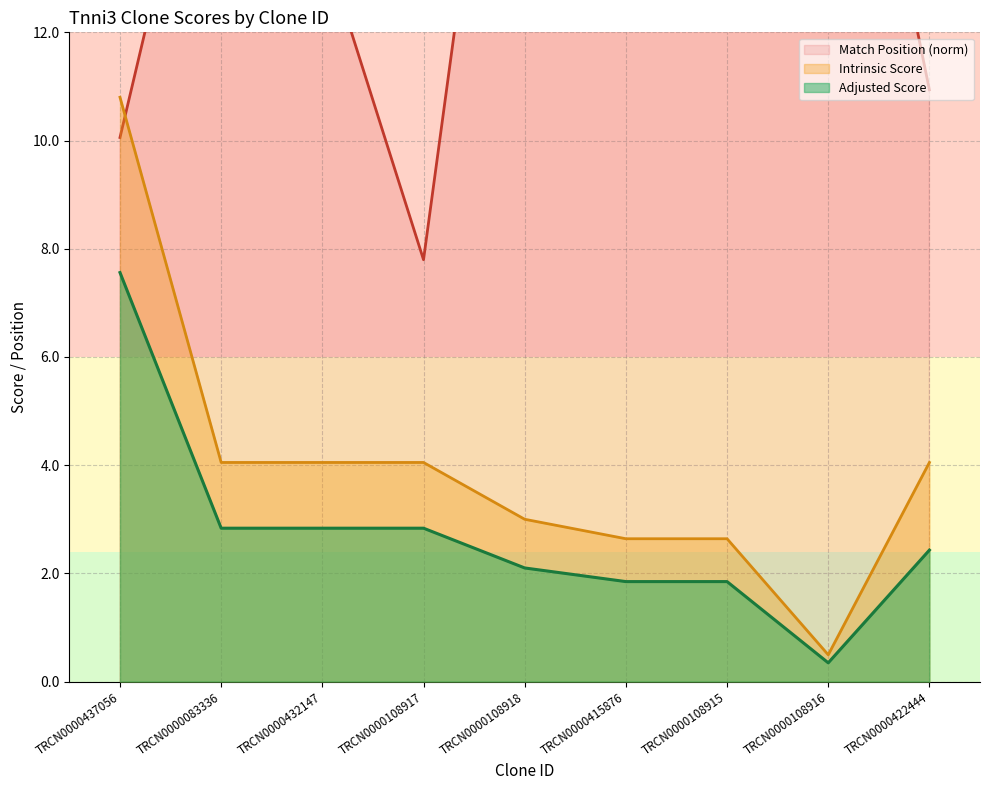

Reading left to right, extract all data points from this chart.

Match Position: 10.1	18.0	13.7	7.8	21.6	18.3	14.9	20.1	10.9
Adjusted Score: 7.6	2.8	2.8	2.8	2.1	1.8	1.8	0.3	2.4
Intrinsic Score: 10.8	4.0	4.0	4.0	3.0	2.6	2.6	0.5	4.0